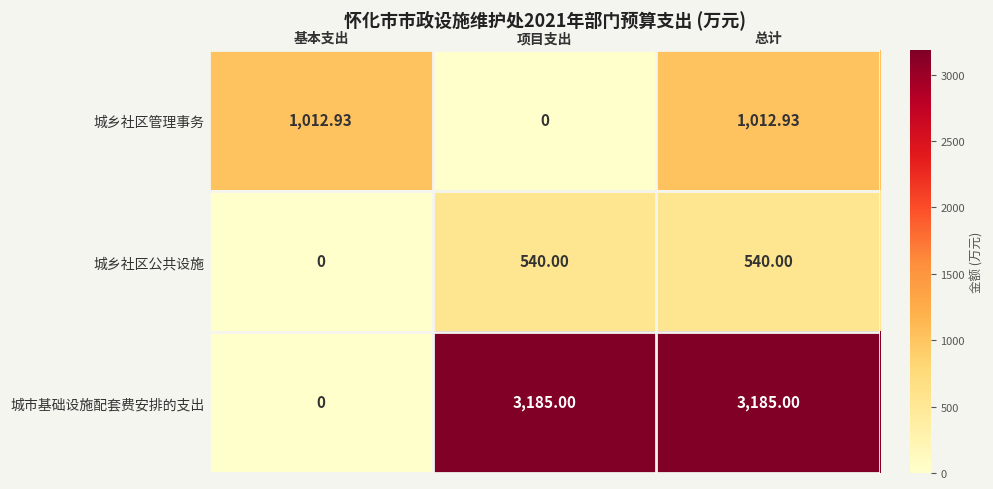

At which category is the sum across all series the highest?

总计